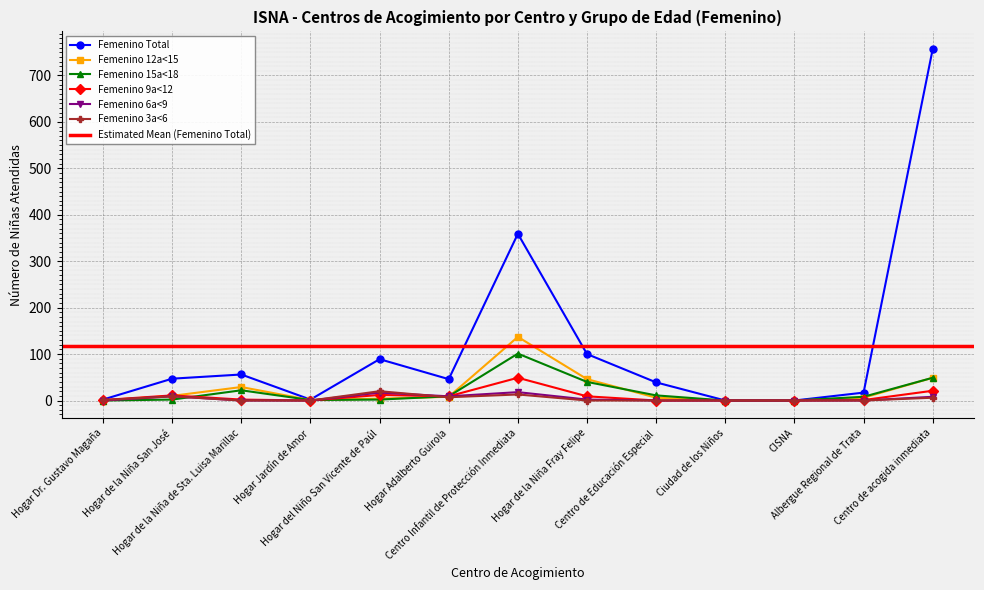

What position from the left is Hogar Dr. Gustavo Magaña?

1